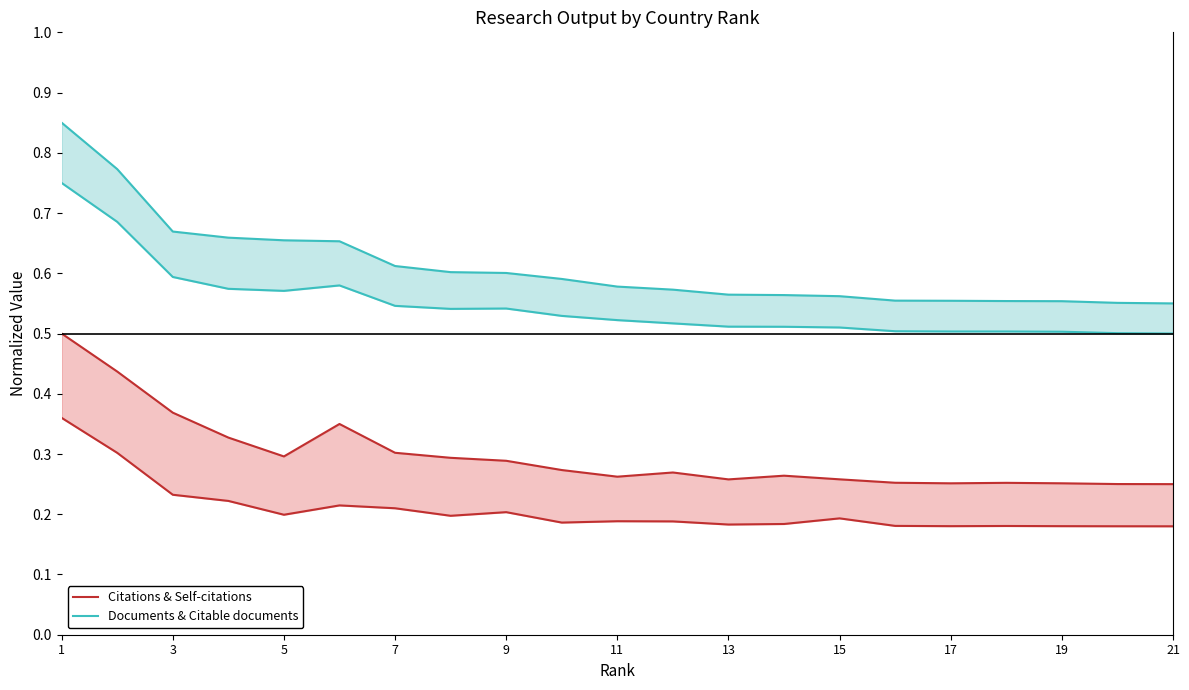

What is the difference between the highest and lowest values at 5?

0.4